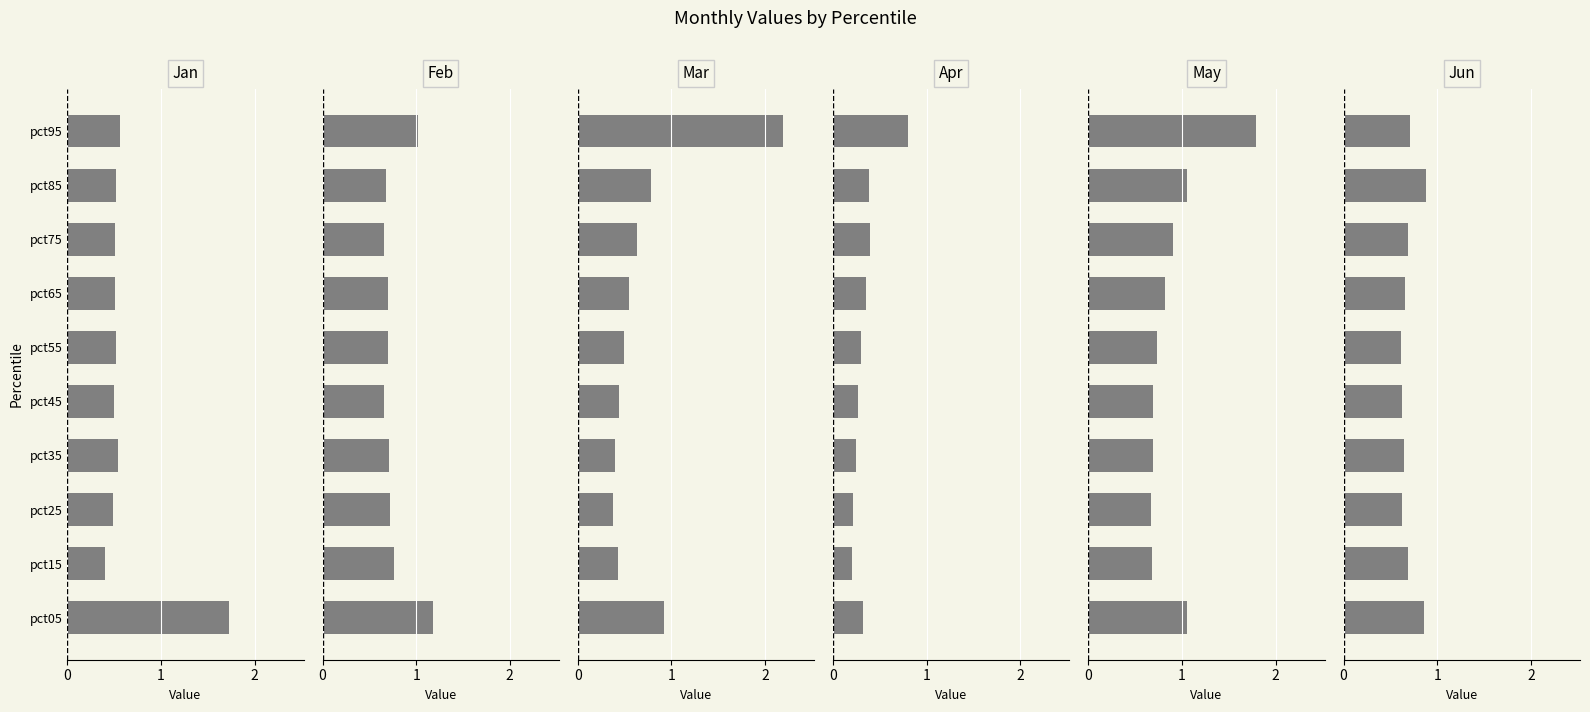

How many series are shown in this chart?

6